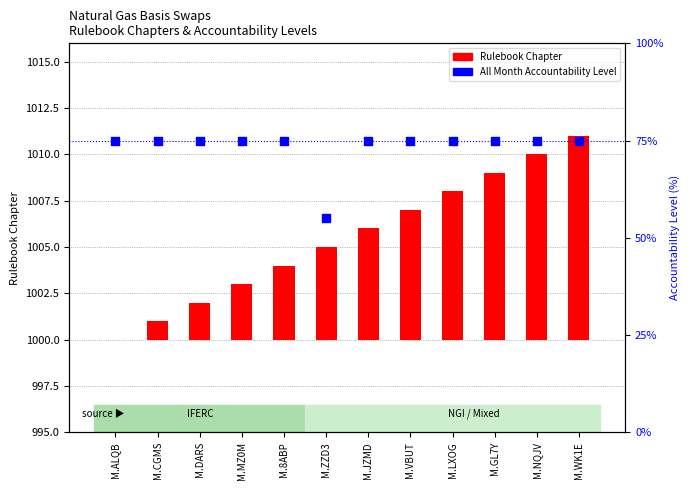

Which series contains the lowest Y value?

Rulebook Chapter